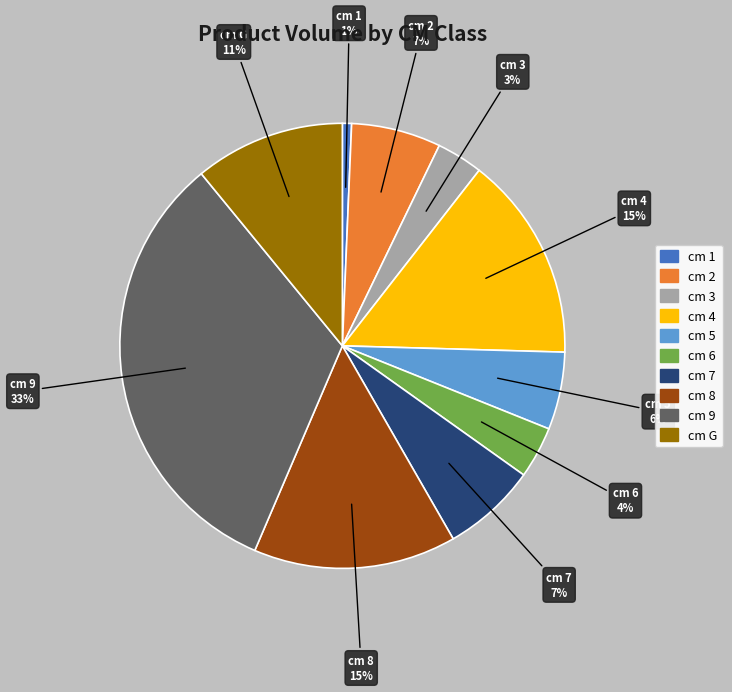

To the nearest percent, what portion does cm 1 represent?

1%